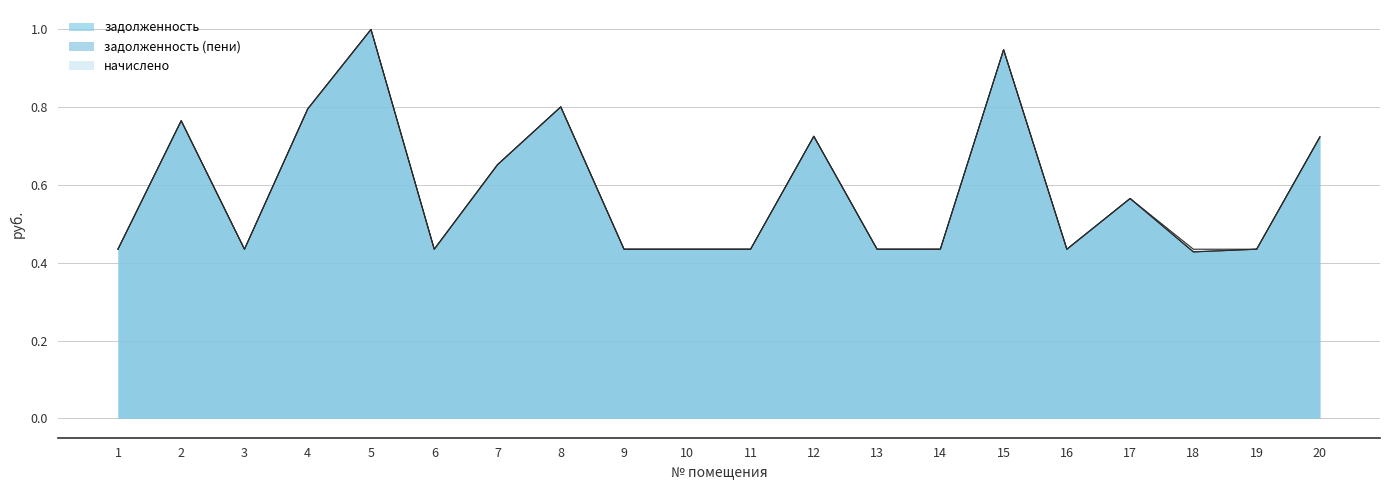

List the series in order of their peak value, lowest first.

задолженность, задолженность (пени), начислено